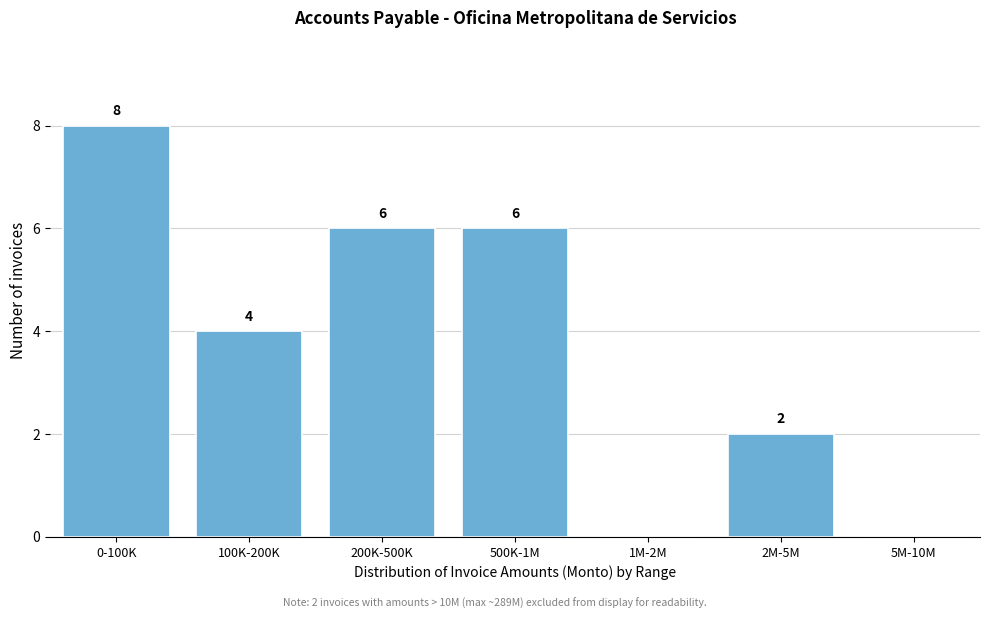

Reading left to right, list all the values displayed in this chart.

0-100K=8	100K-200K=4	200K-500K=6	500K-1M=6	1M-2M=0	2M-5M=2	5M-10M=0